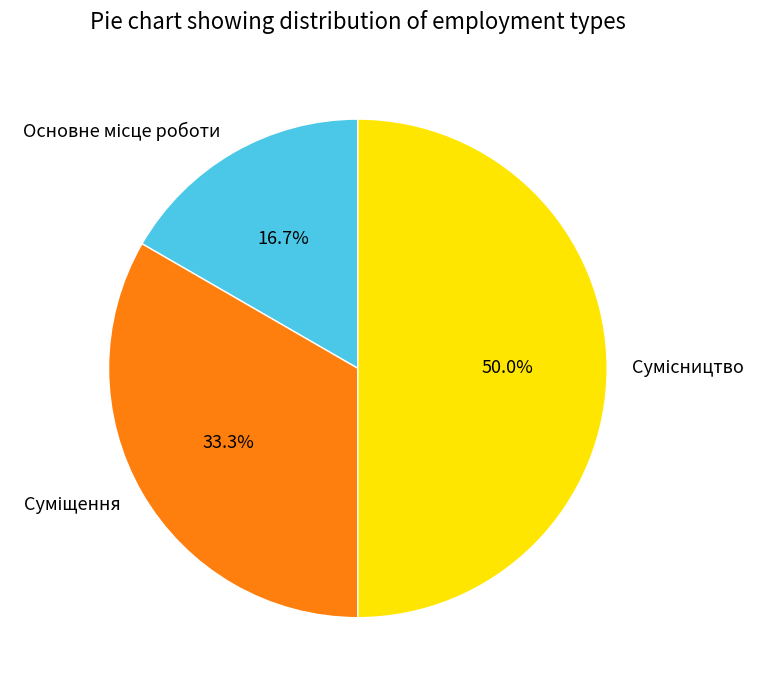

The Основне місце роботи slice represents 25% of the pie. True or false?

False